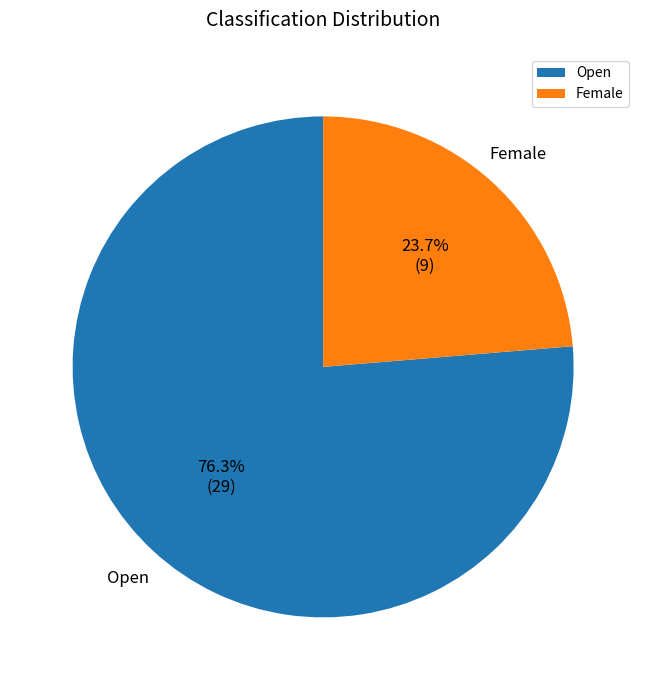

Count the number of slices in the pie.

2